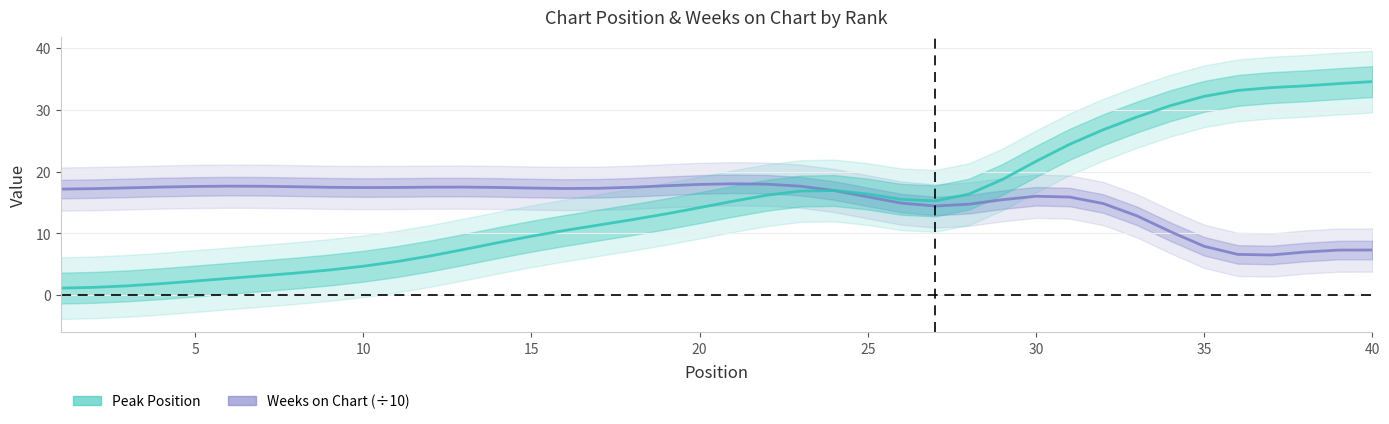

List the series in order of their overall mean, highest first.

Weeks on Chart (÷10), Peak Position